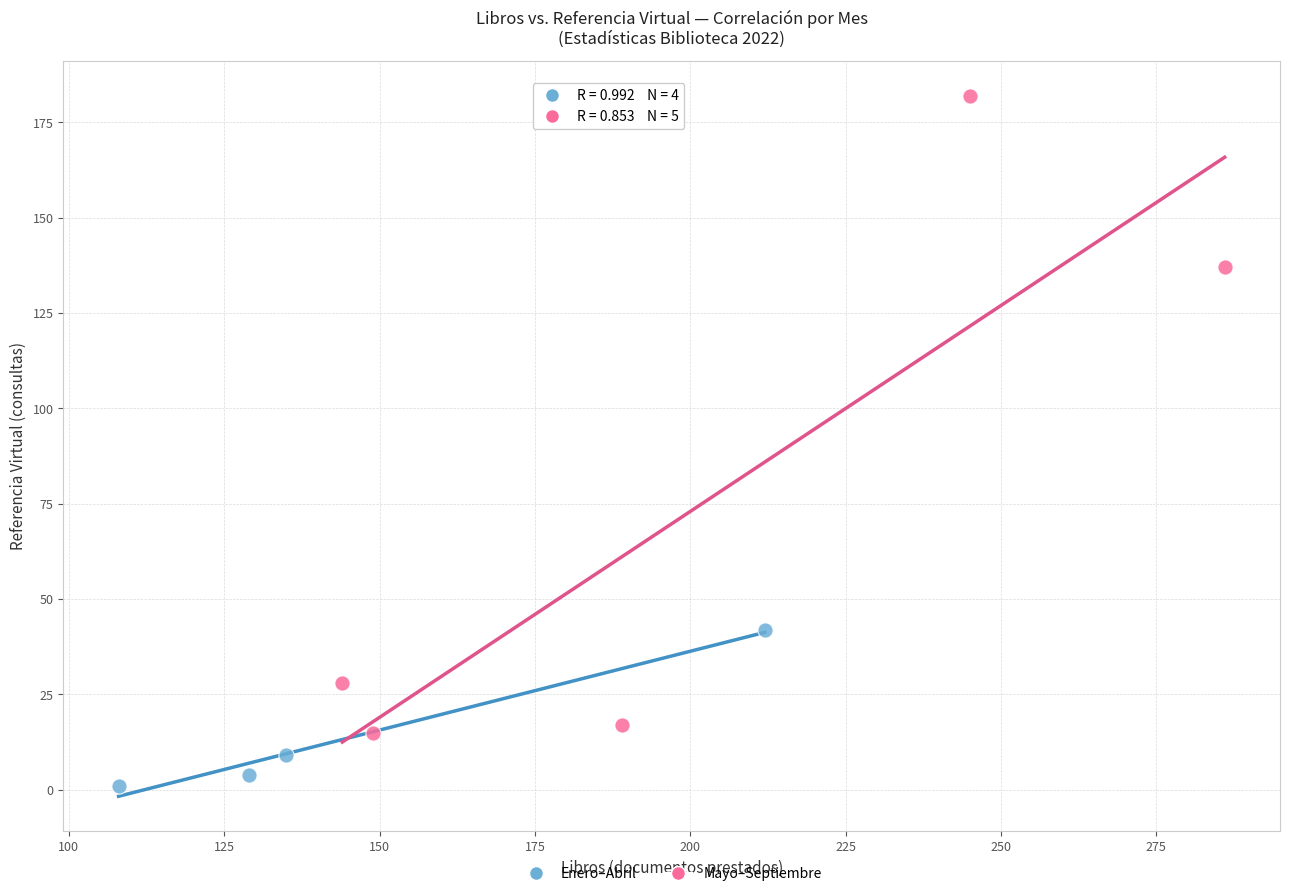

Which series reaches the maximum Y coordinate?

Mayo–Septiembre